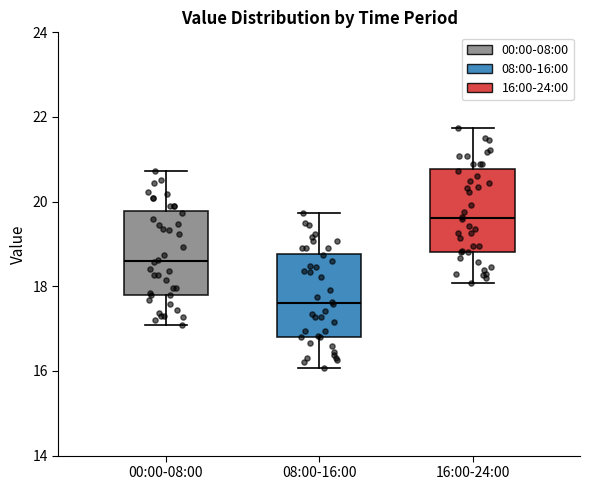

Reading left to right, transcribe this box plot: for each box, give where its median line is, the range the box spans, and where its two whiskers end, as read against the y-axis. The values are not printed on the chart, so give them approximately, as read against the axis.

00:00-08:00: median 18.6, box 17.8 to 19.8, whiskers 17.0 to 20.8
08:00-16:00: median 17.6, box 16.8 to 18.8, whiskers 16.0 to 19.8
16:00-24:00: median 19.6, box 18.8 to 20.8, whiskers 18.0 to 21.8